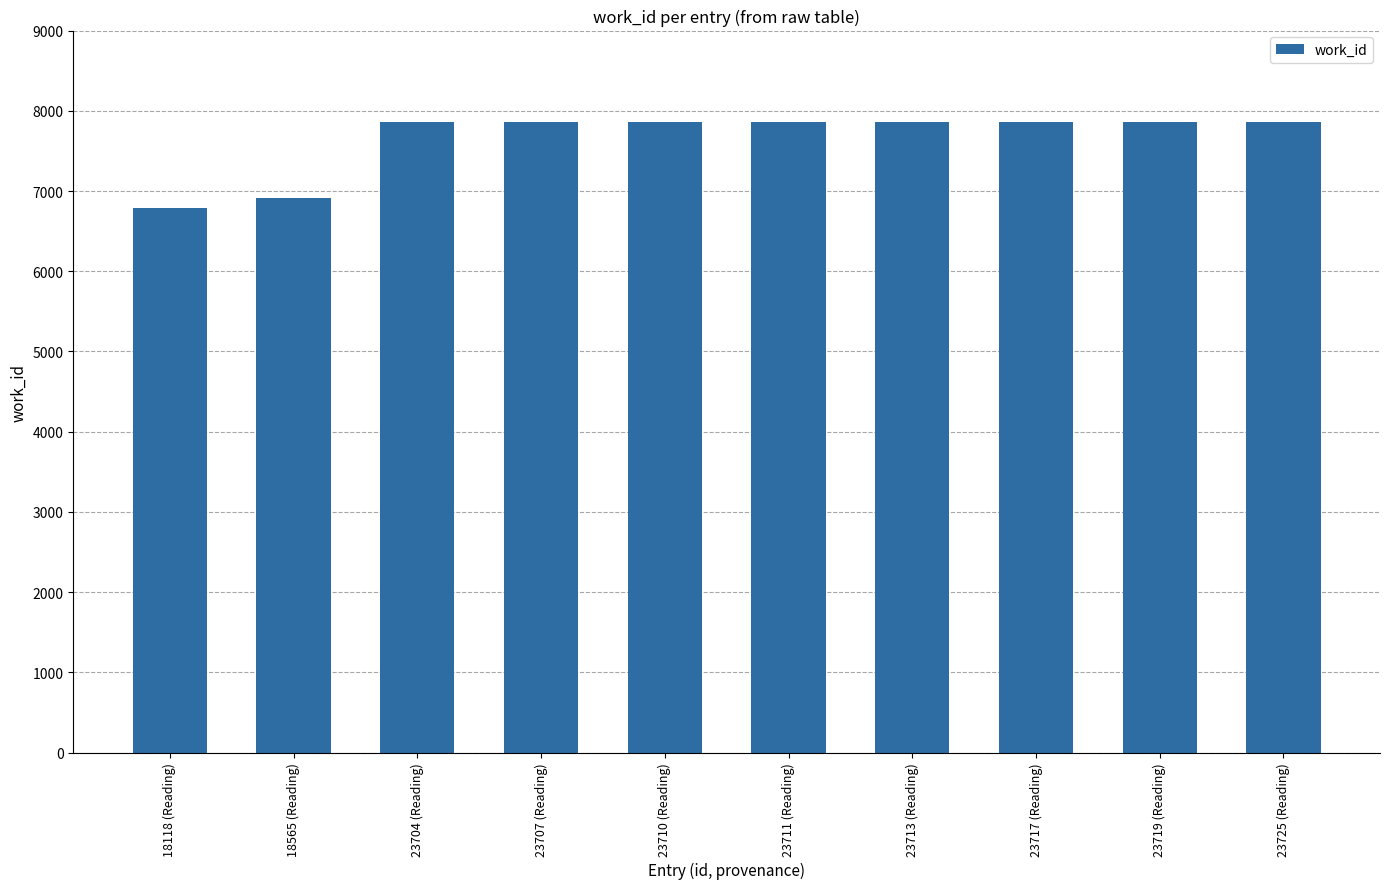

The value at 23717 (Reading) is 11946. True or false?

False